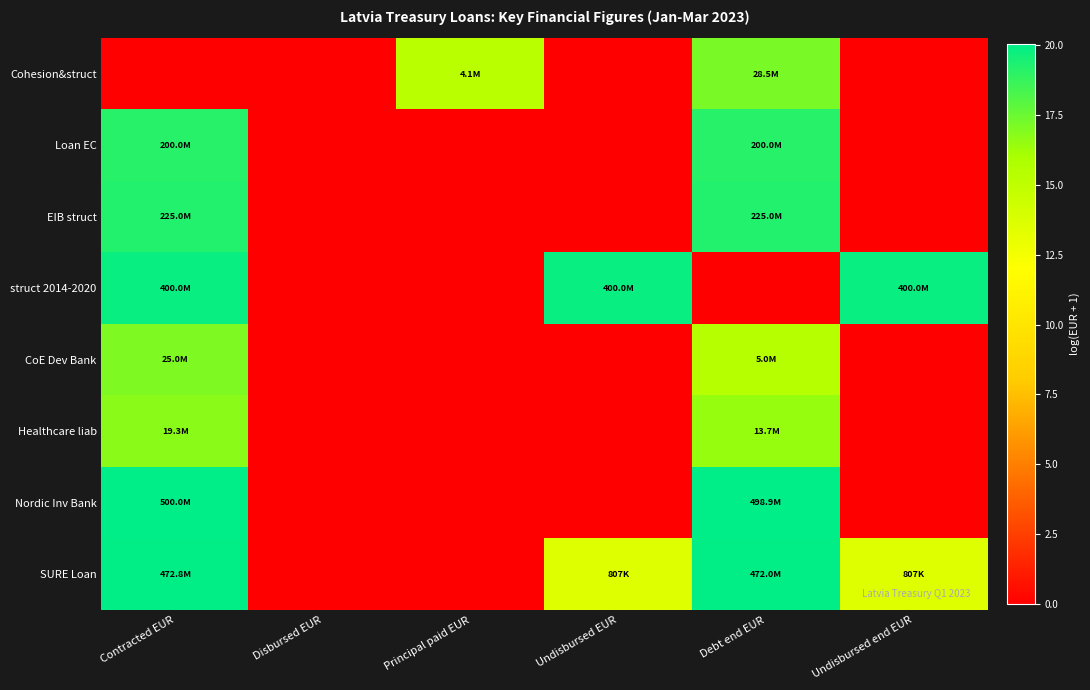

Between Contracted EUR and Disbursed EUR, which is larger?

Contracted EUR